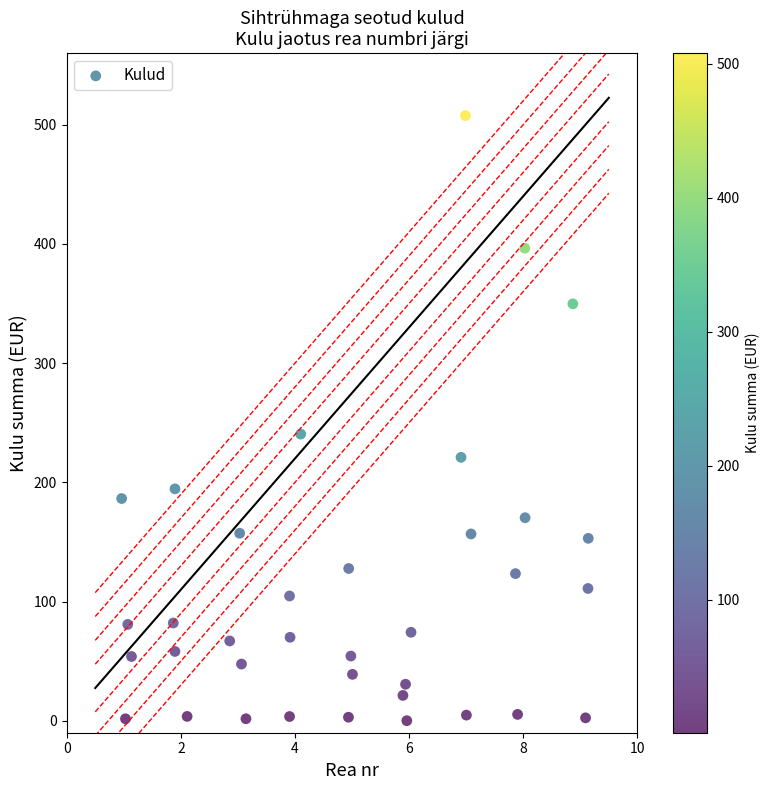

What Y value in the scatter plot is closest to 253?

240.5